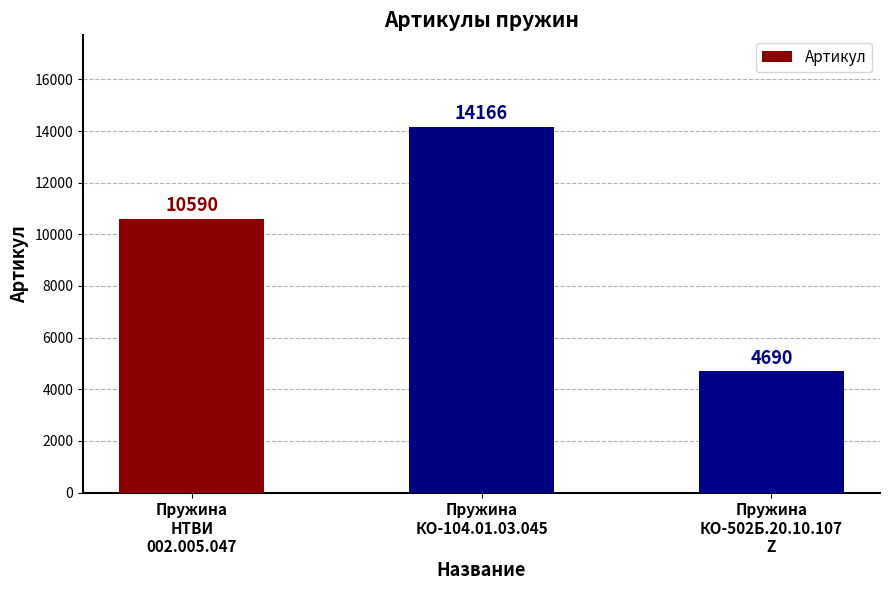

True or false: the data shows 10590 at Пружина
НТВИ
002.005.047.

True